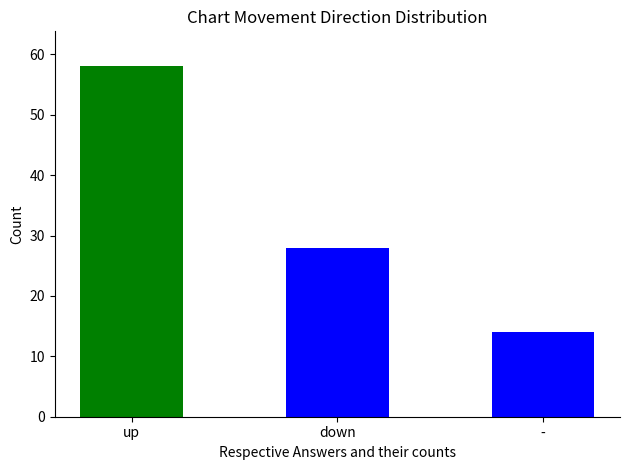

What is the greatest value displayed?

58